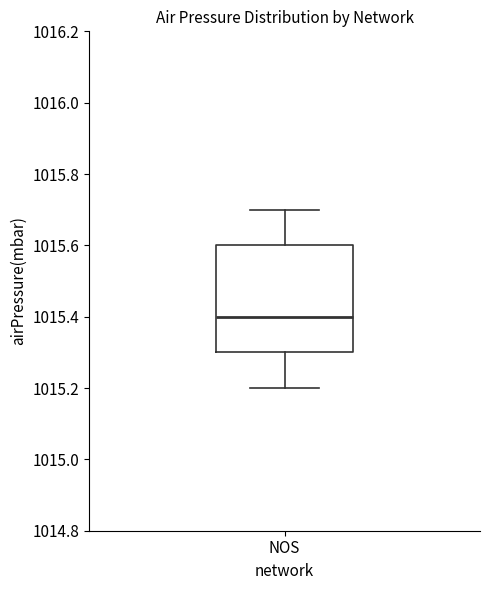

Read this box plot against the y-axis: the position of the median line, the range covered by the box, and the ends of both whiskers. The values are not printed on the chart, so give them approximately, as read against the axis.

median 1015.4, box 1015.3 to 1015.6, whiskers 1015.2 to 1015.7